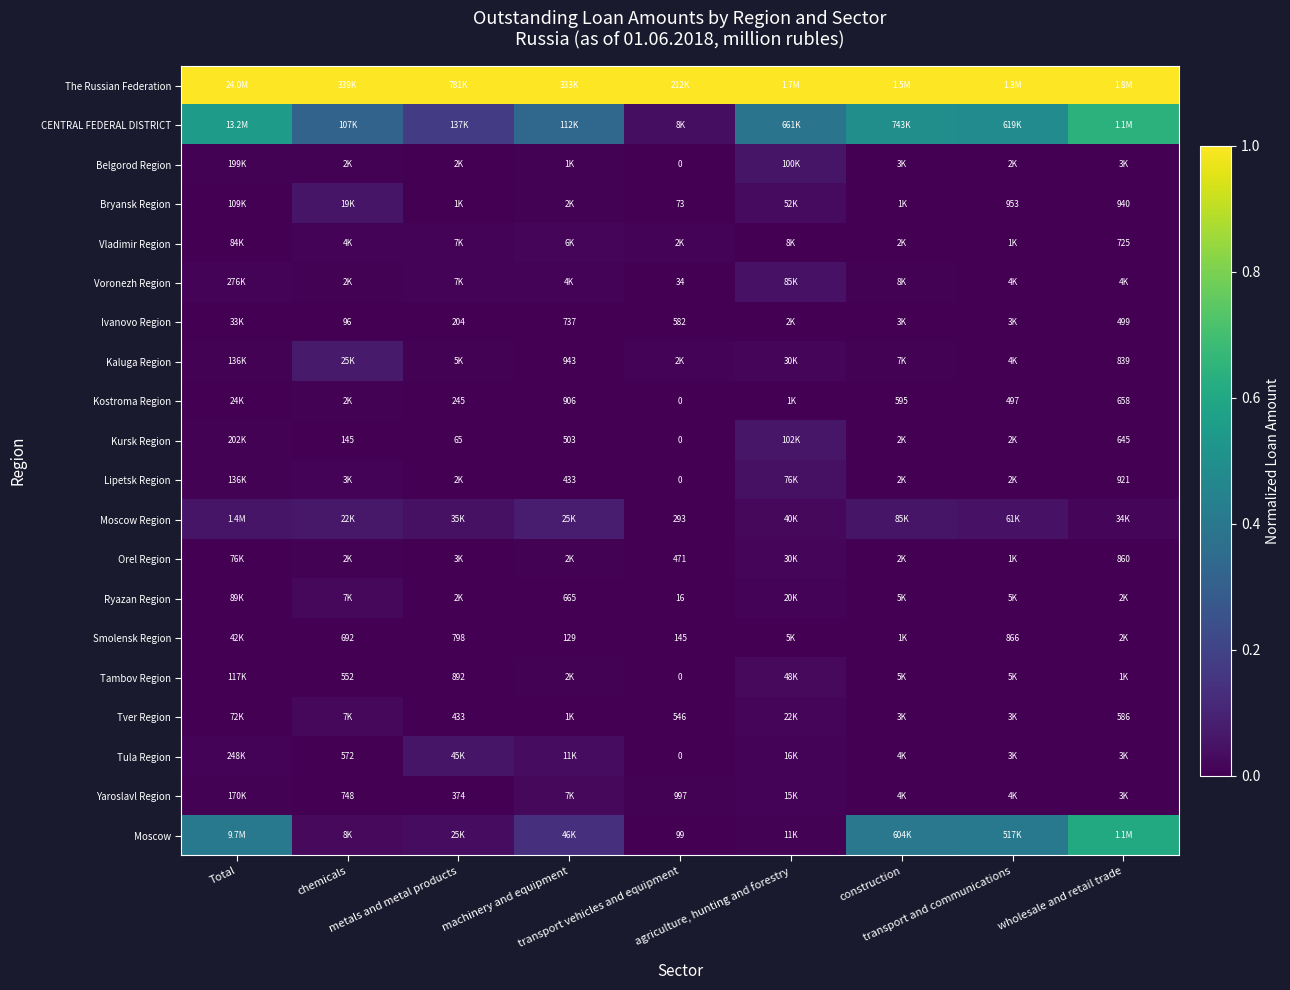

Which category has the lowest value across all series?

transport vehicles and equipment